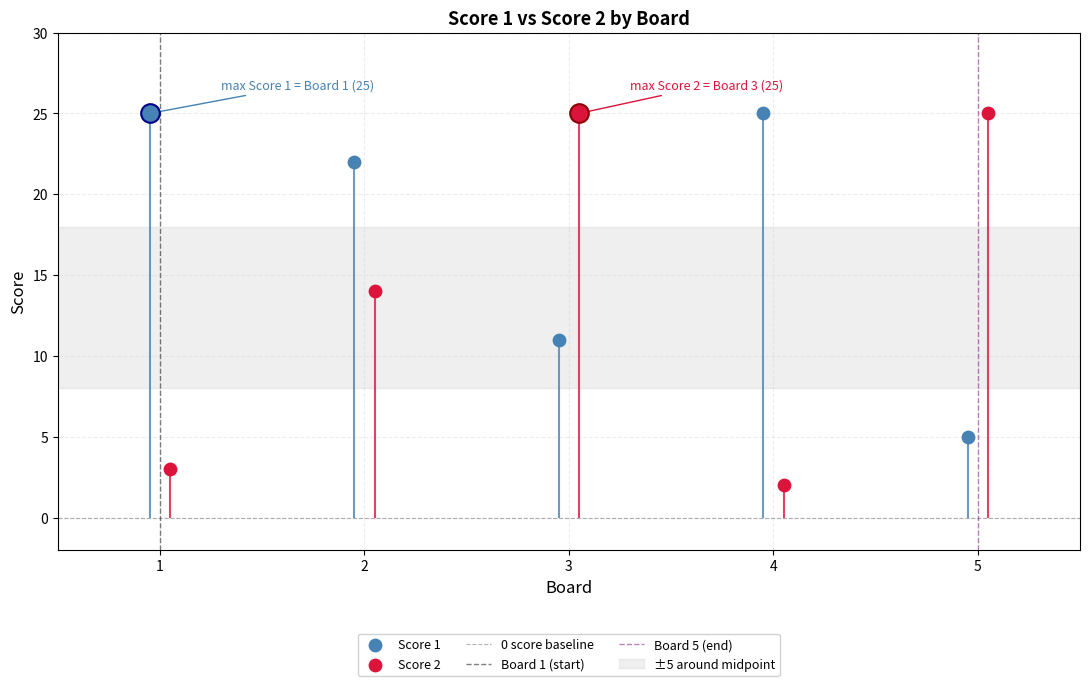

Which series contains the highest Y value?

Score 1